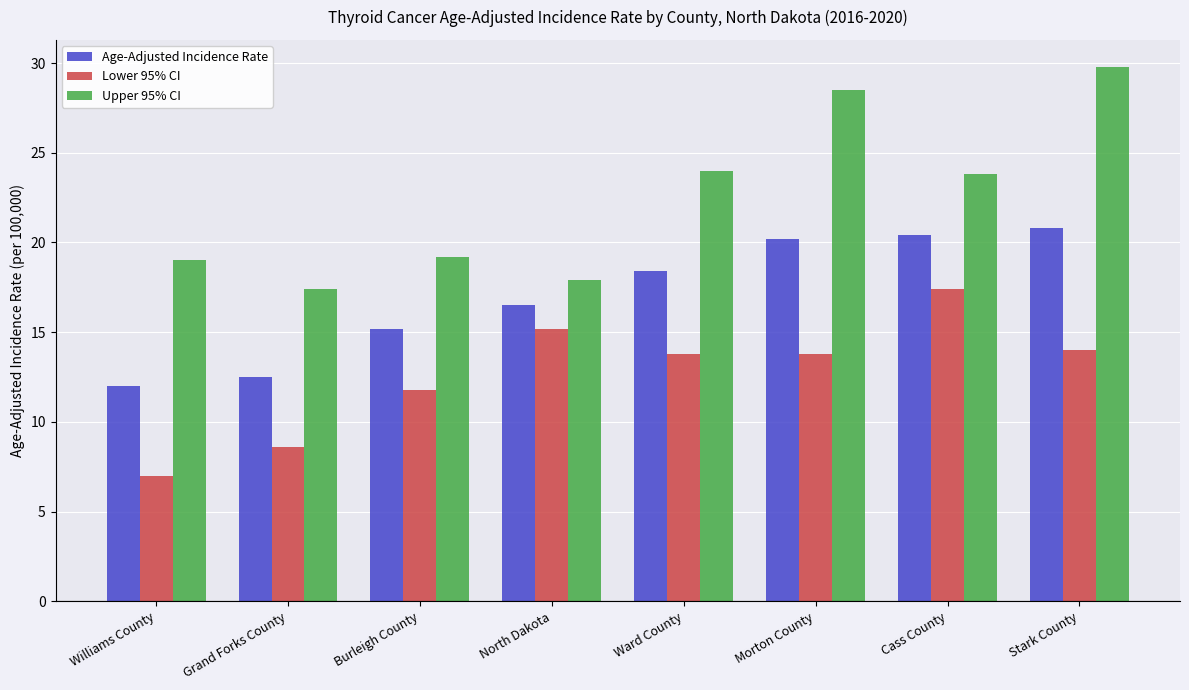

What position from the left is Williams County?

1